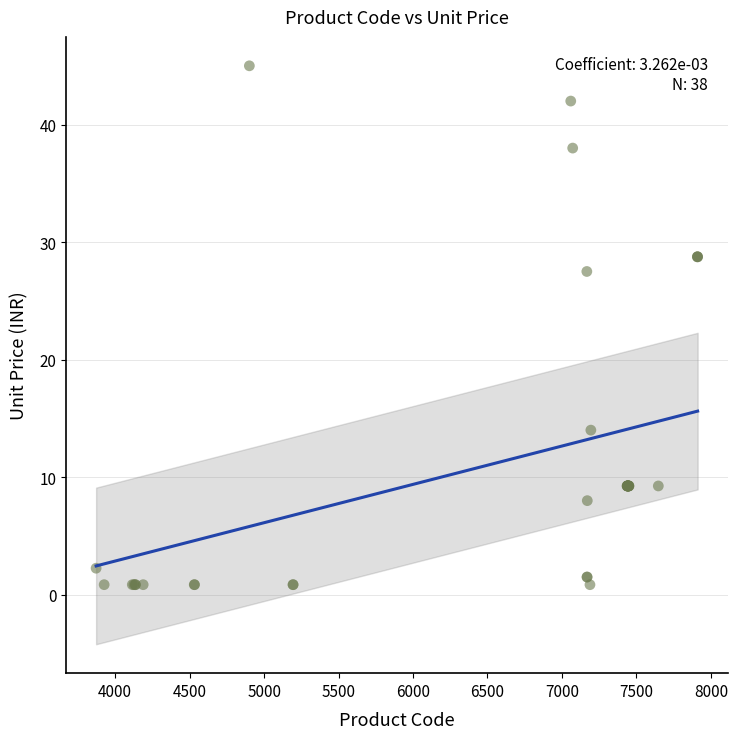

What Y value in the scatter plot is closest to 22?

27.5